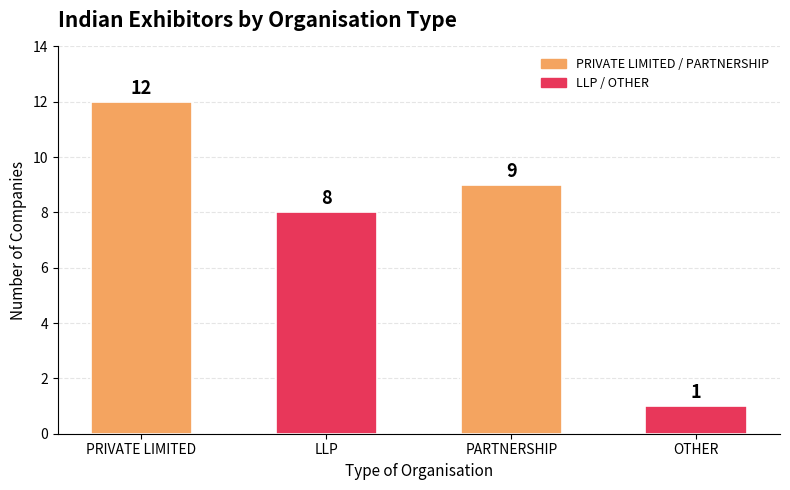

At which category does the chart reach its minimum across all series?

OTHER